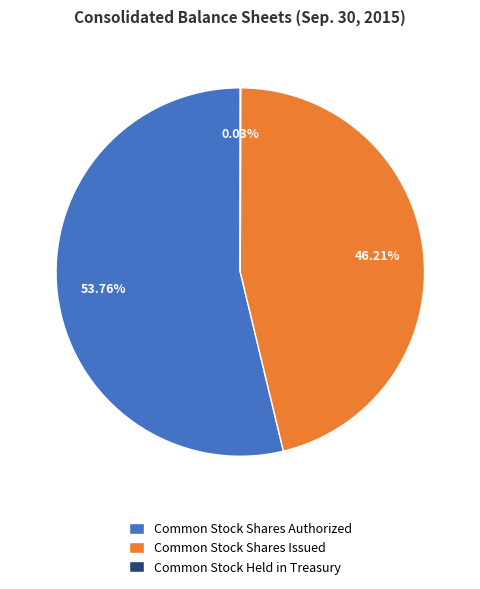

To the nearest percent, what is the average slice percentage?

33%